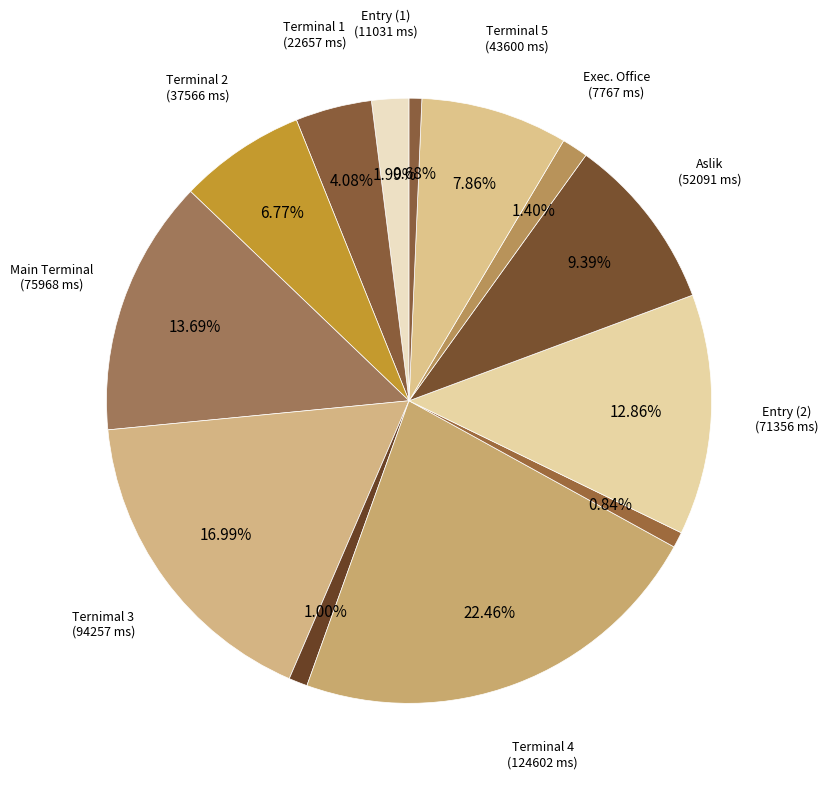

Is there a majority slice in this chart?

No